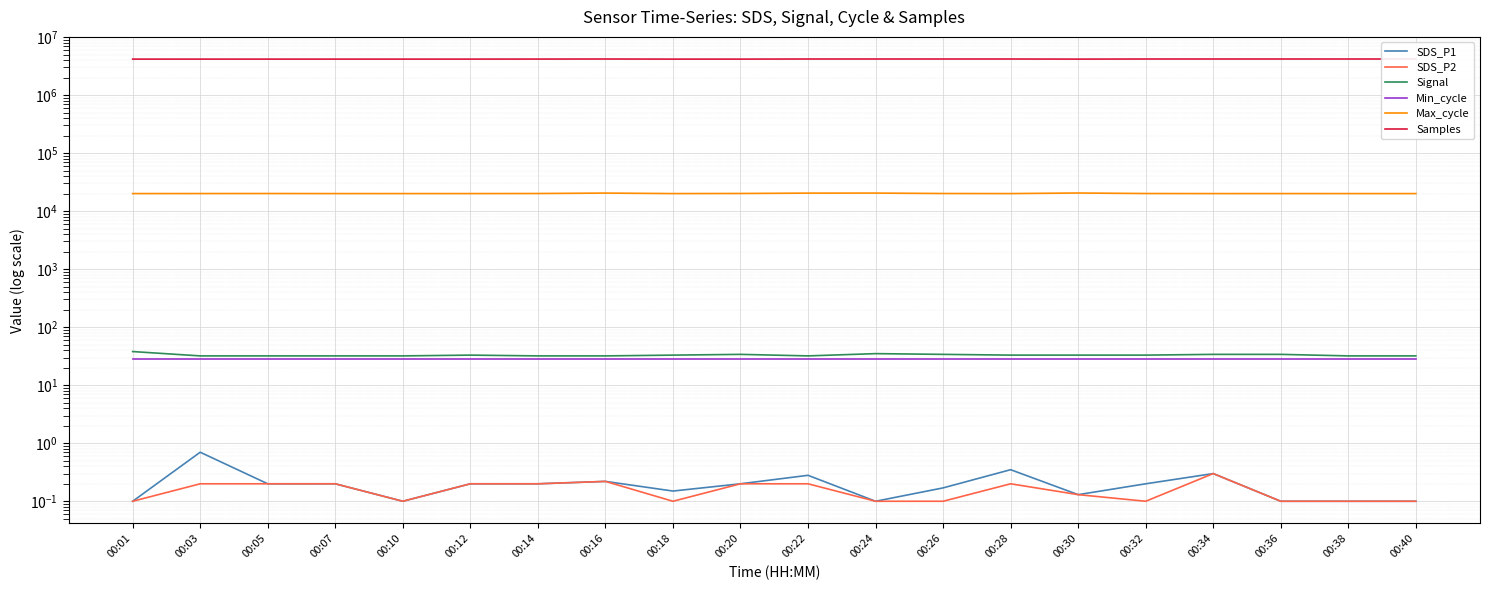

What is the value of the Min_cycle point at the 20th from the left?

28.0